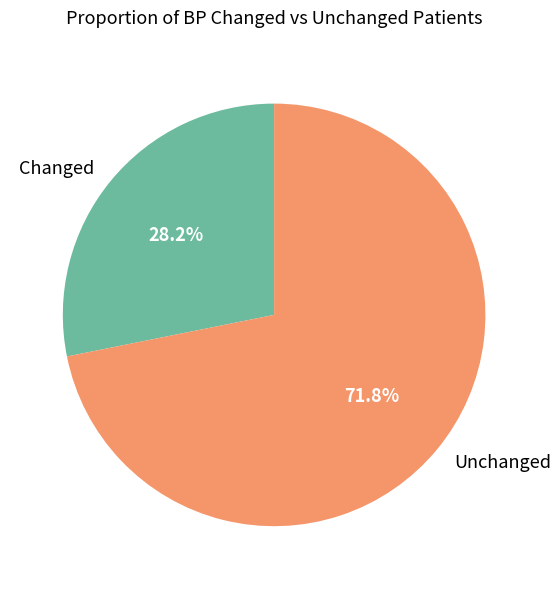

Does any single category account for the majority?

Yes